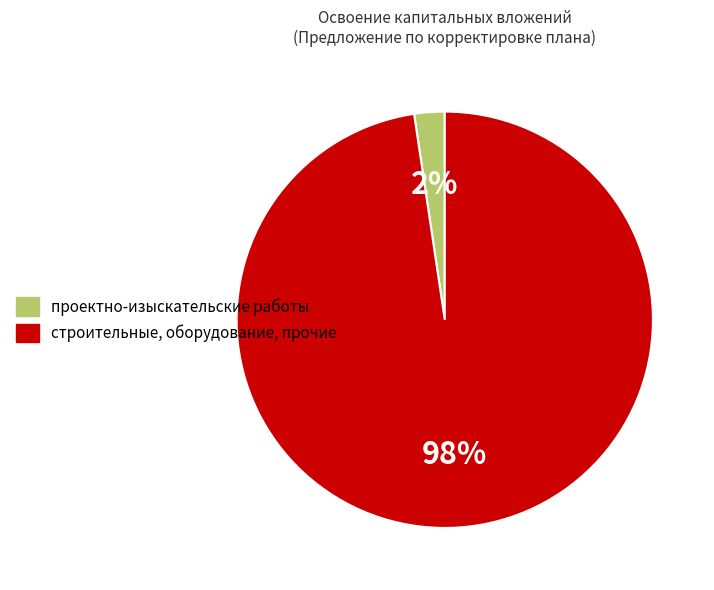

To the nearest percent, what percentage of the pie is проектно-изыскательские работы?

2%